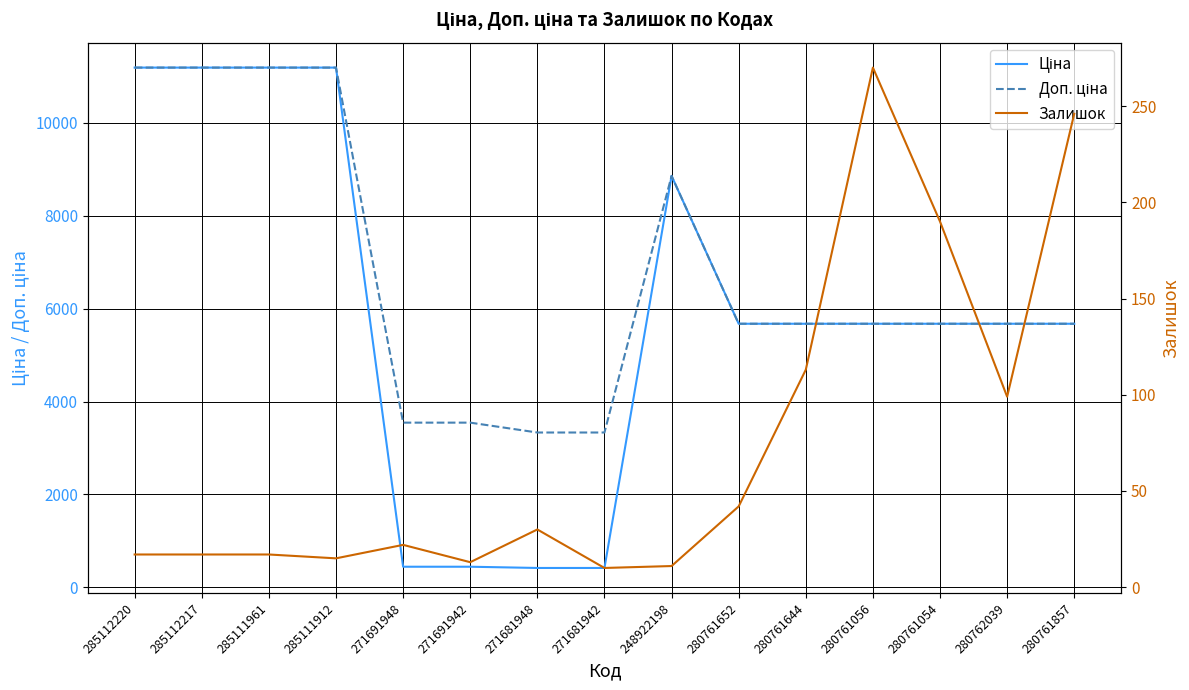

Which series has the largest total across all categories?

Доп. ціна